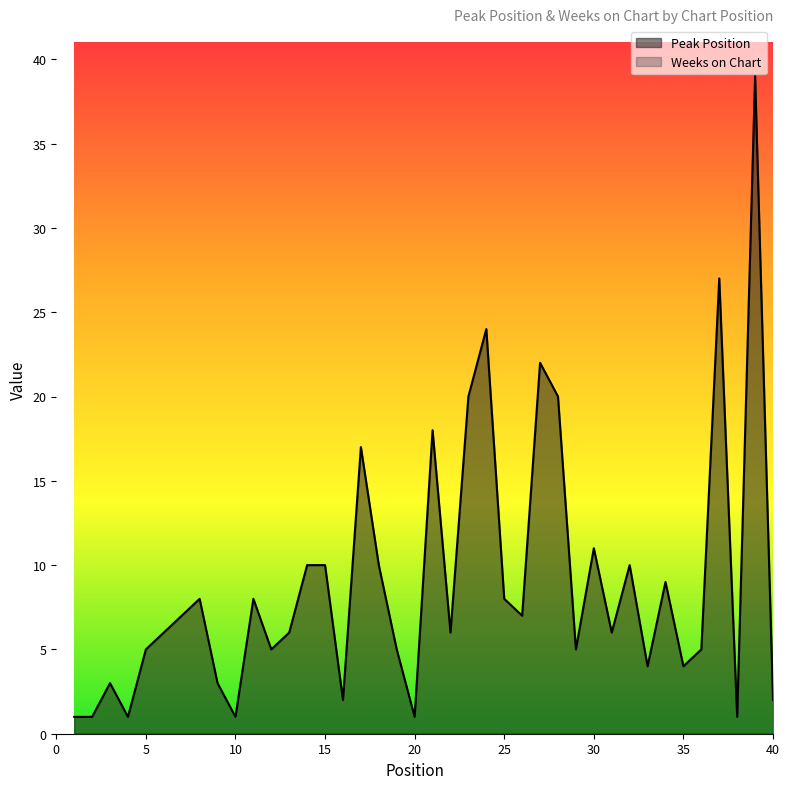

List the labels in order of value, smallest first.

1, 2, 4, 10, 20, 38, 16, 40, 3, 9, 33, 35, 5, 12, 19, 29, 36, 6, 13, 22, 31, 7, 26, 8, 11, 25, 34, 14, 15, 18, 32, 30, 17, 21, 23, 28, 27, 24, 37, 39